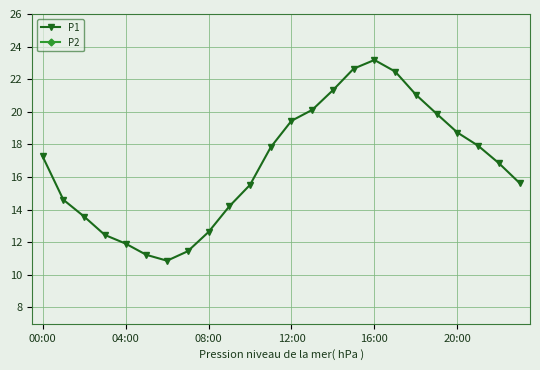

The value of P1 at 20:00 is 18.7. True or false?

True